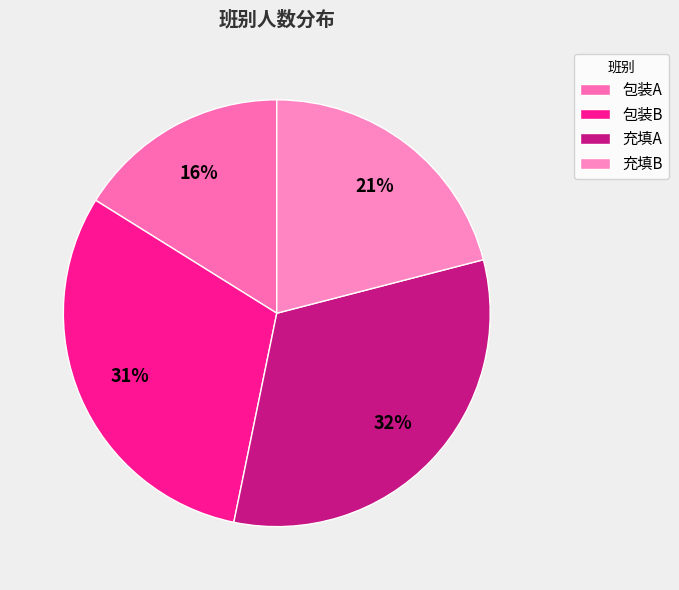

To the nearest percent, what percentage of the pie is 包装B?

31%